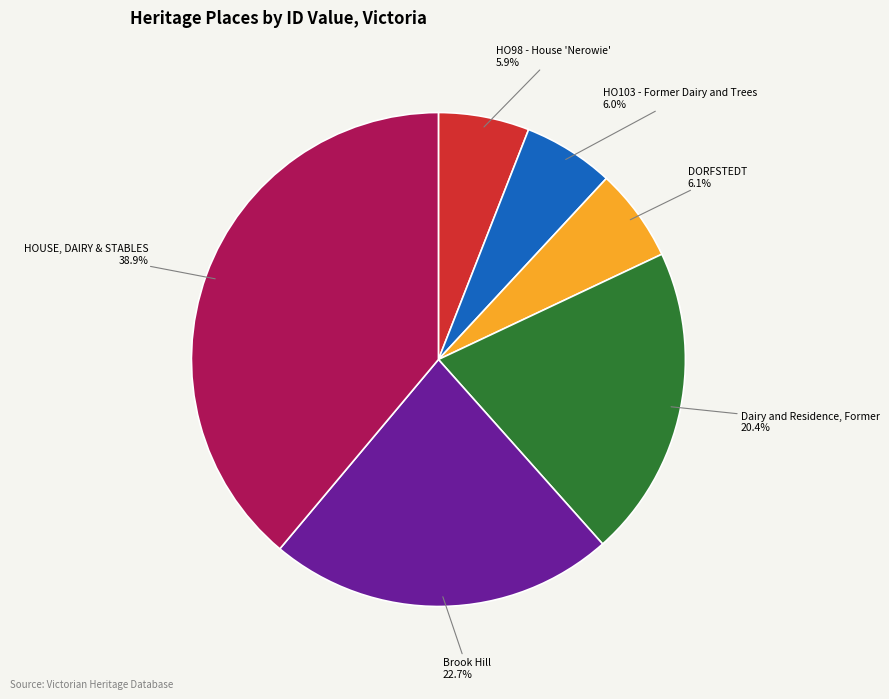

Is there any slice that represents more than half of the pie?

No